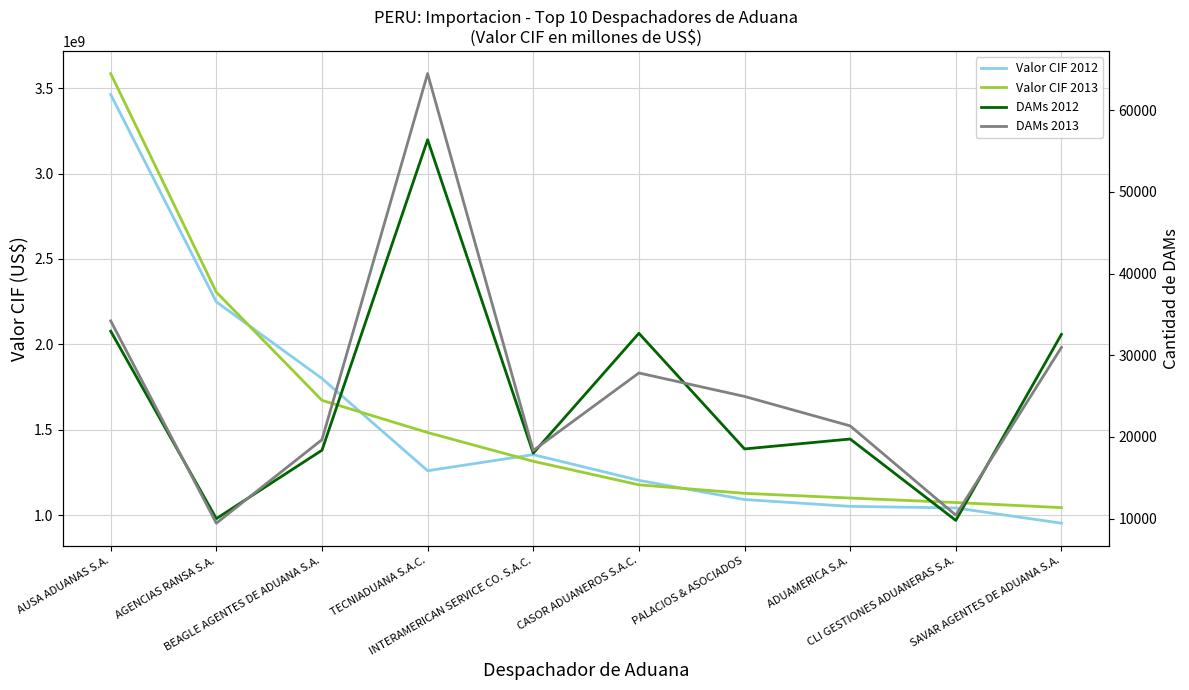

What is the difference between the maximum and minimum values in the Valor CIF 2013 series?

2542594547.1